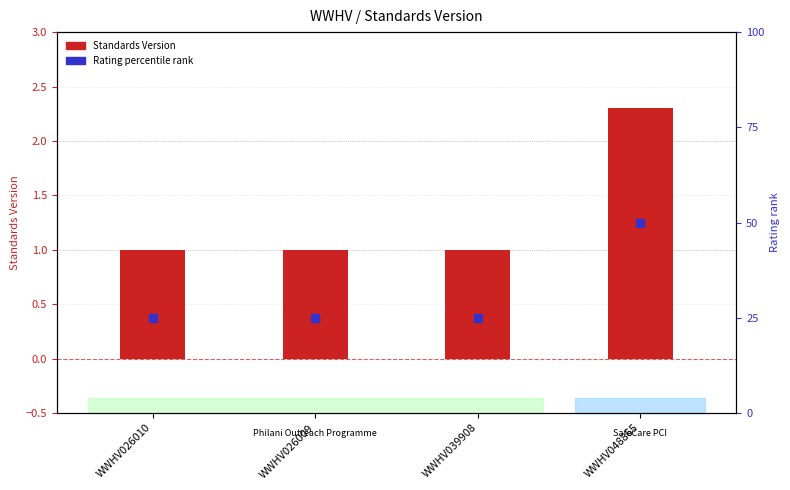

What are all the series names shown in the legend?

Standards Version, Rating percentile